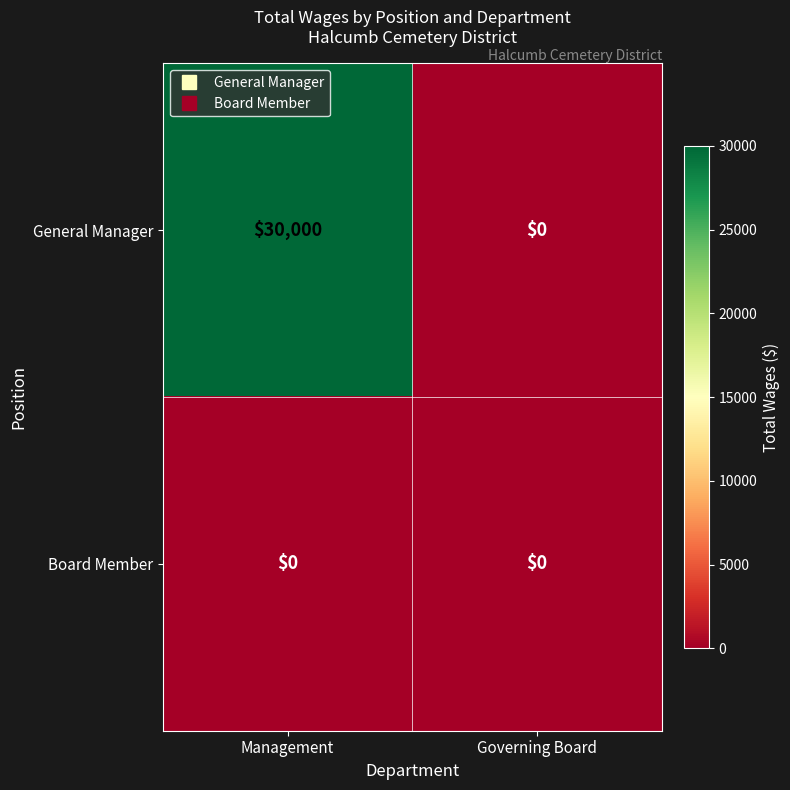

Rank the series by their average value, from lowest to highest.

Board Member, General Manager